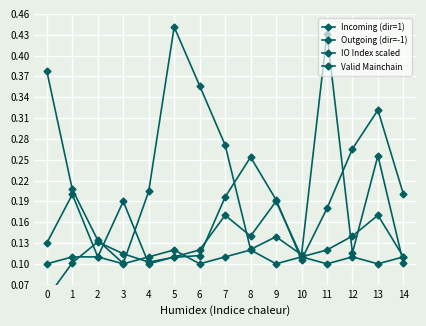

Count the number of categories in the chart.

15